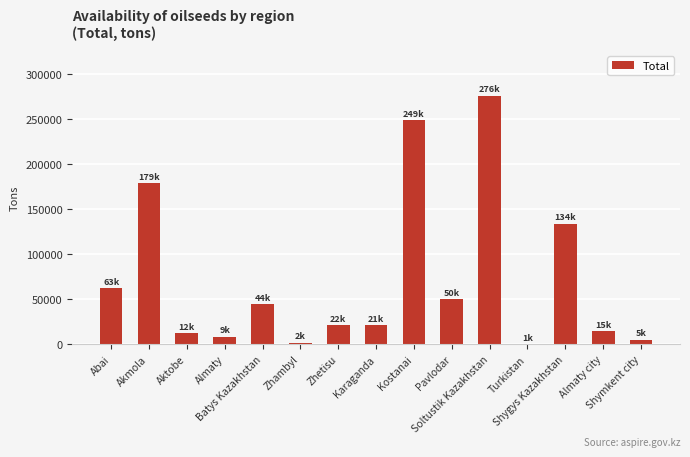

Which label corresponds to the largest value in the chart?

Soltustik Kazakhstan